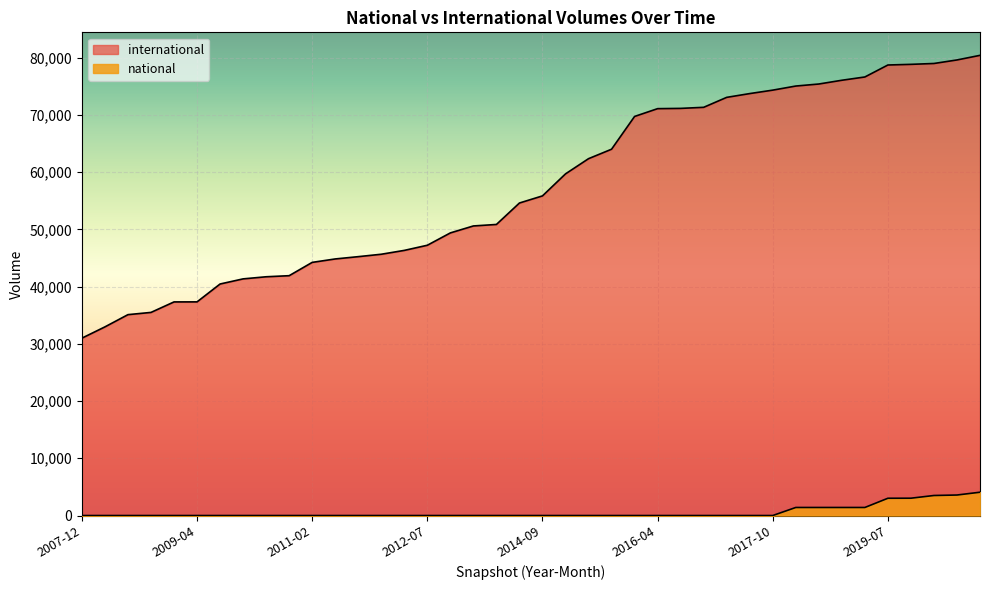

Which has a higher value, 2011-09-05 or 2020-01-01?

2020-01-01